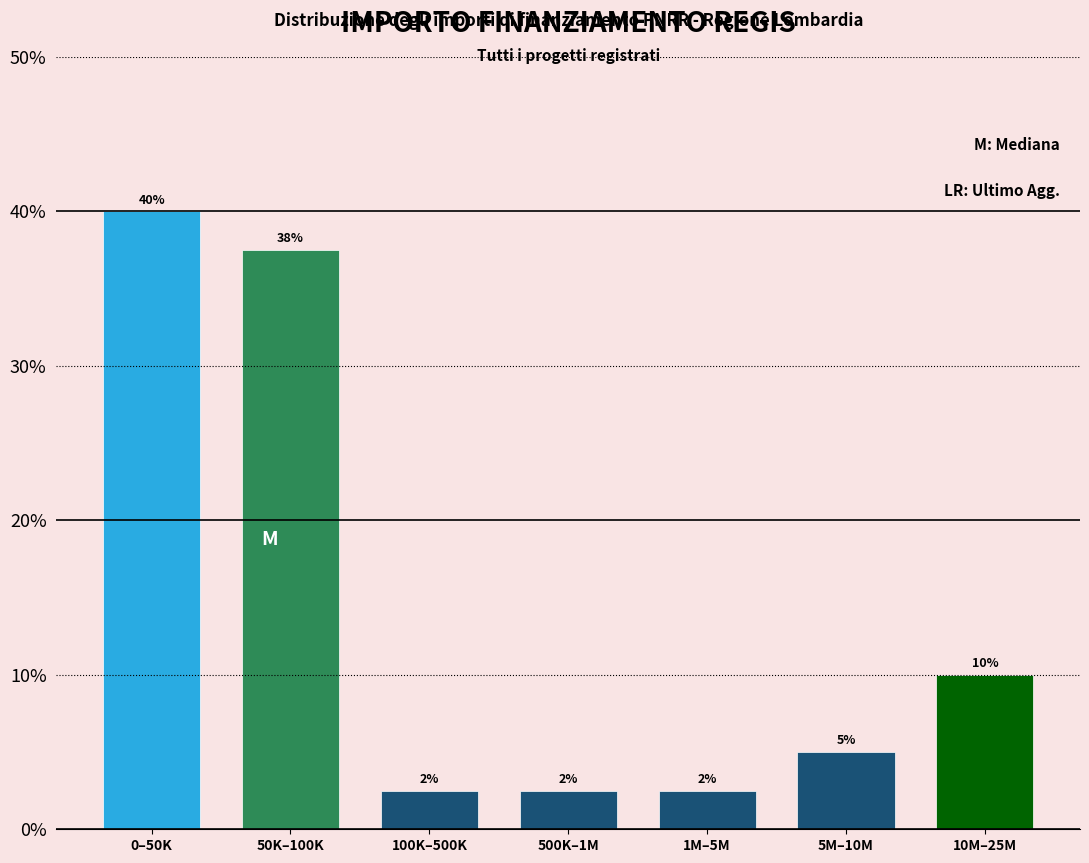

How many bars are there in total?

7